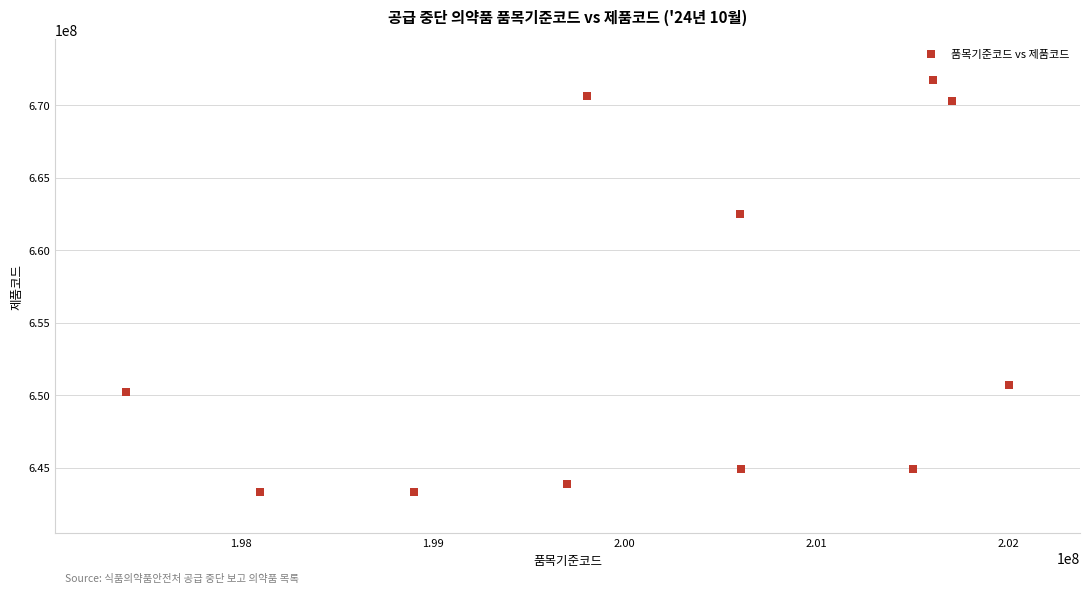

What Y value in the scatter plot is closest to 657502995?

662501000